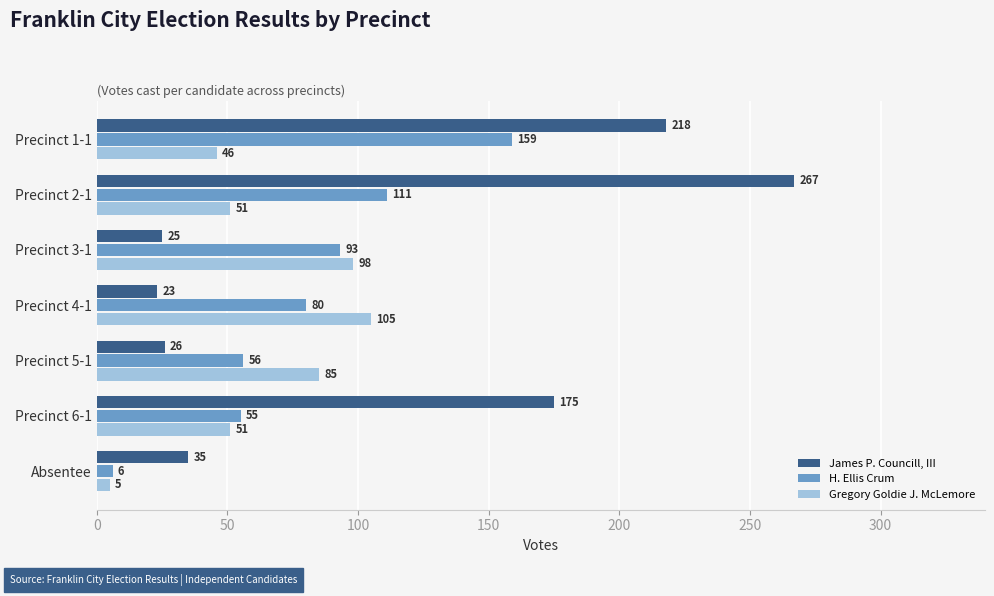

Is it true that James P. Councill, III equals 267 at Precinct 2-1?

True